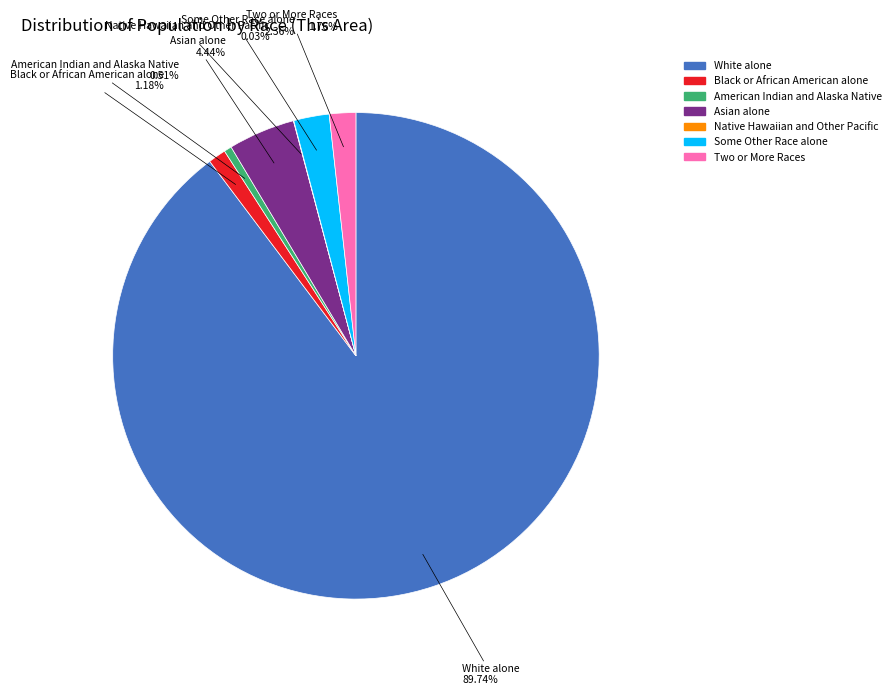

Do Some Other Race alone and American Indian and Alaska Native together represent more than half of the pie?

No